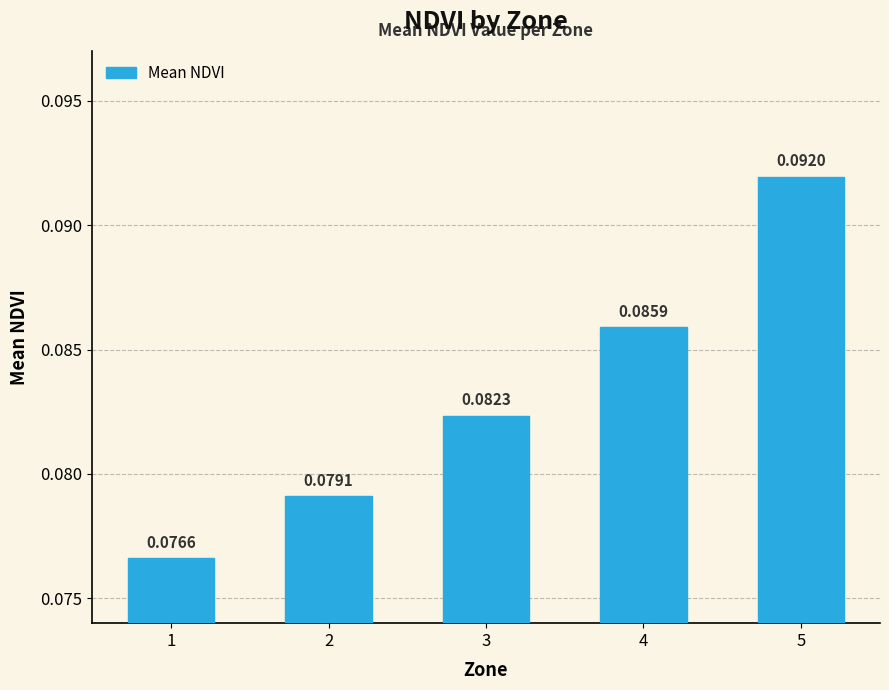

Rank the categories by value from lowest to highest.

1, 2, 3, 4, 5